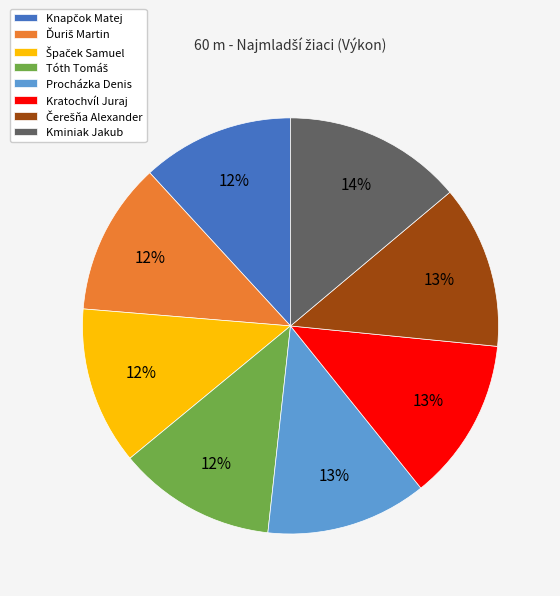

Is Kminiak Jakub the majority of the pie?

No